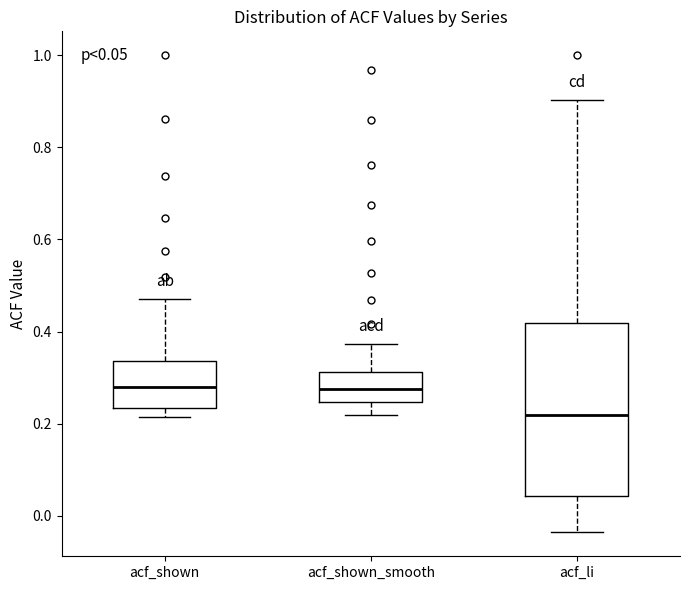

Comparing the boxes themselves (not the whiskers), which one is the tallest?

acf_li